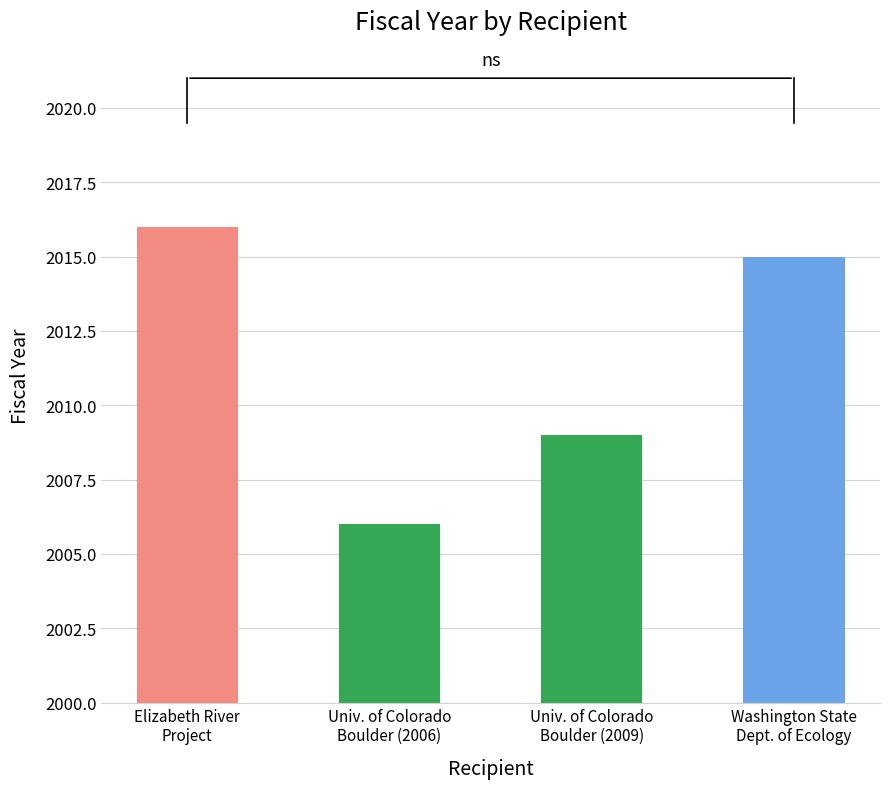

What is the sum of all values?

8046